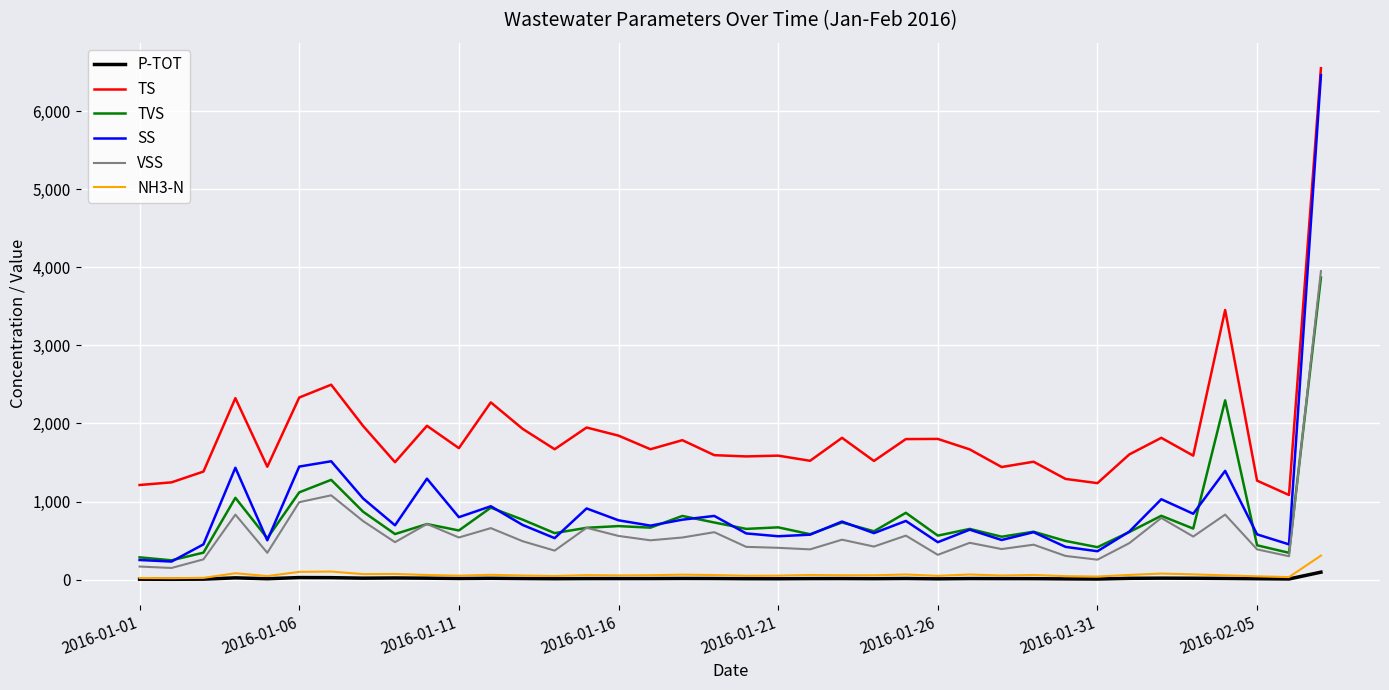

True or false: P-TOT and TVS cross at least once.

False